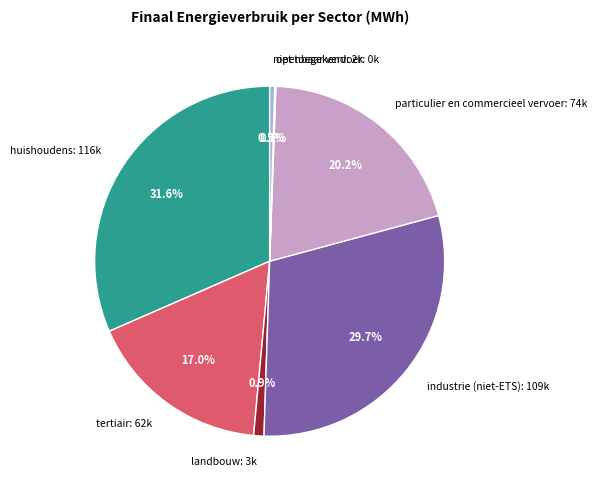

Which slice is the largest?

huishoudens